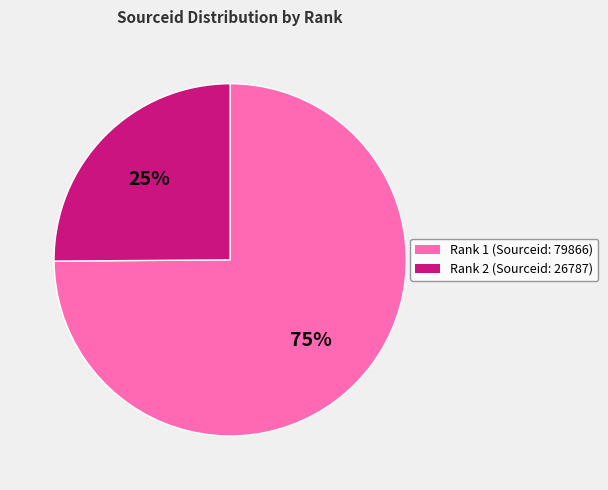

Is the sum of Rank 1 (Sourceid: 79866) and Rank 2 (Sourceid: 26787) greater than half?

Yes